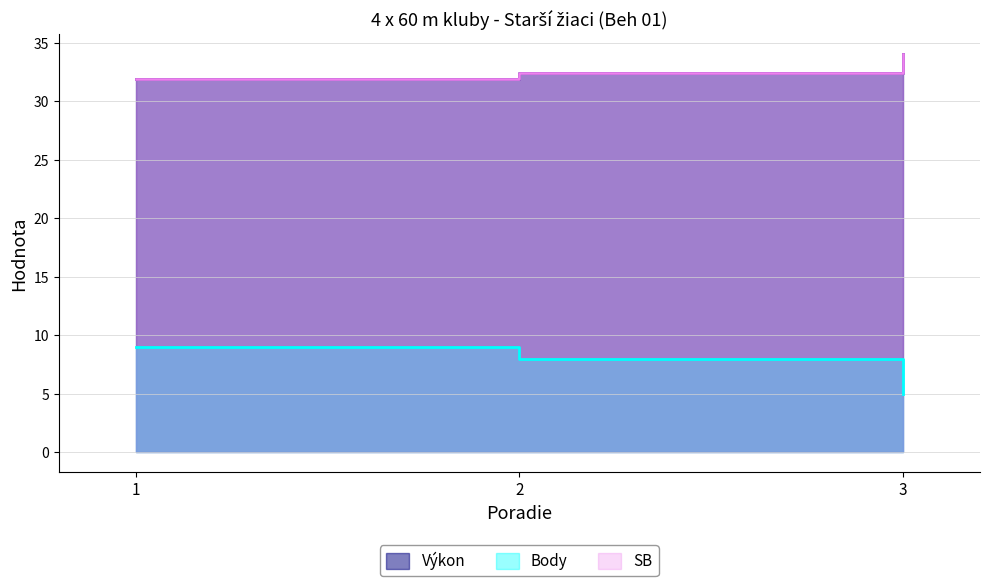

Rank the categories by Body value from lowest to highest.

3, 2, 1